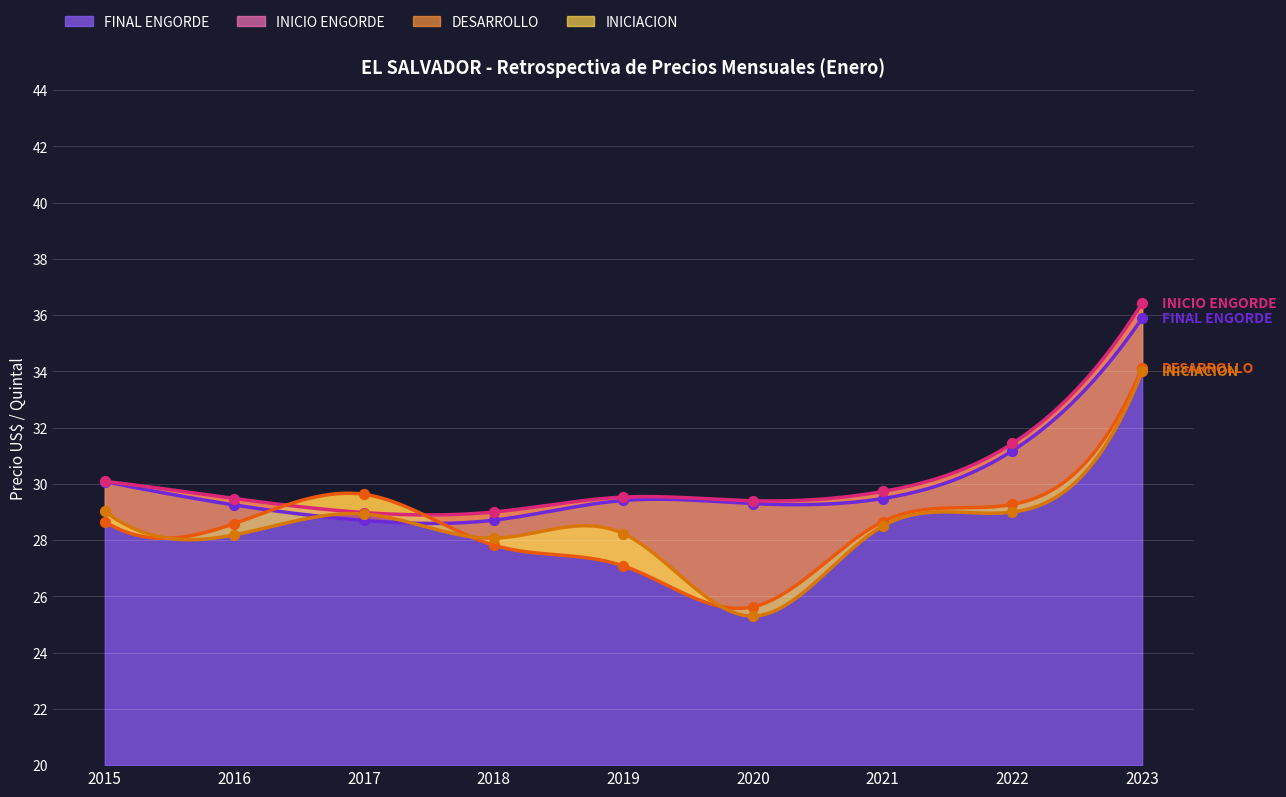

At which category is the sum across all series the highest?

2023